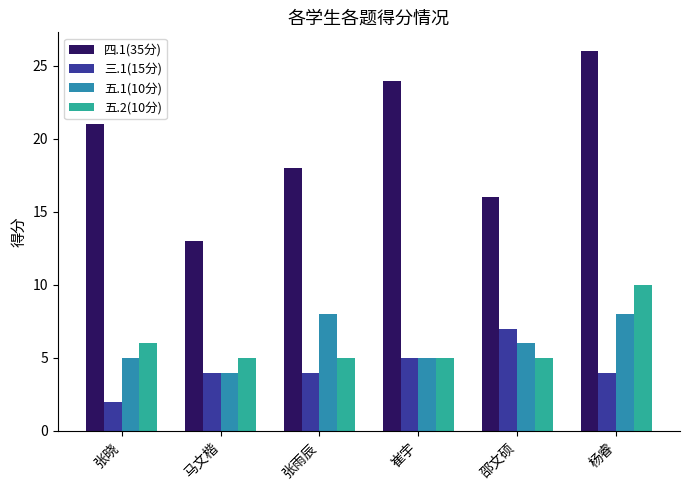

At 邵文硕, list the series in order from smallest to largest.

五.2(10分), 五.1(10分), 三.1(15分), 四.1(35分)